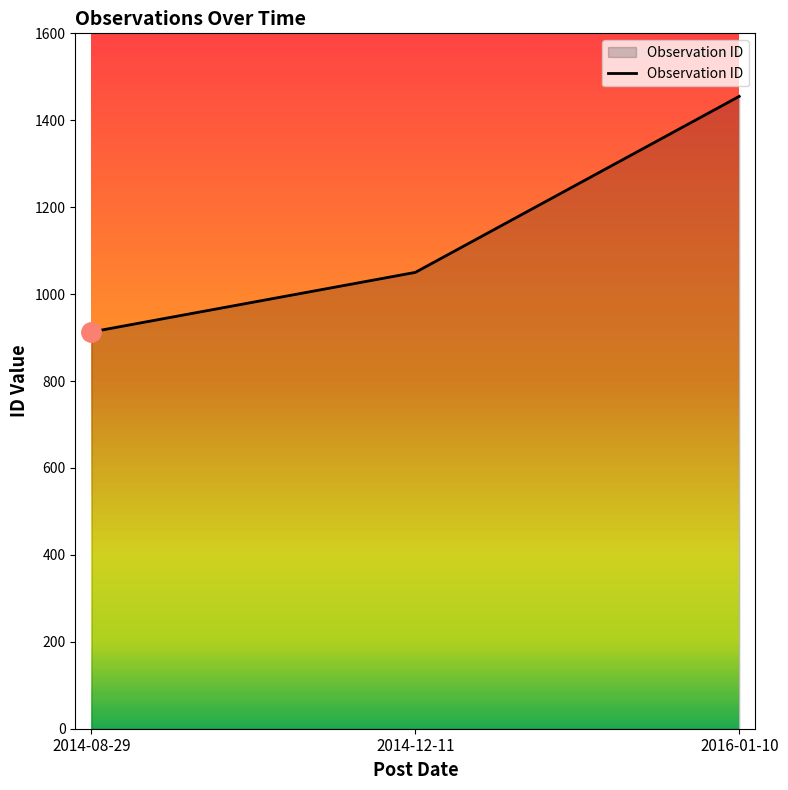

Which category has the lowest value across all series?

2014-08-29